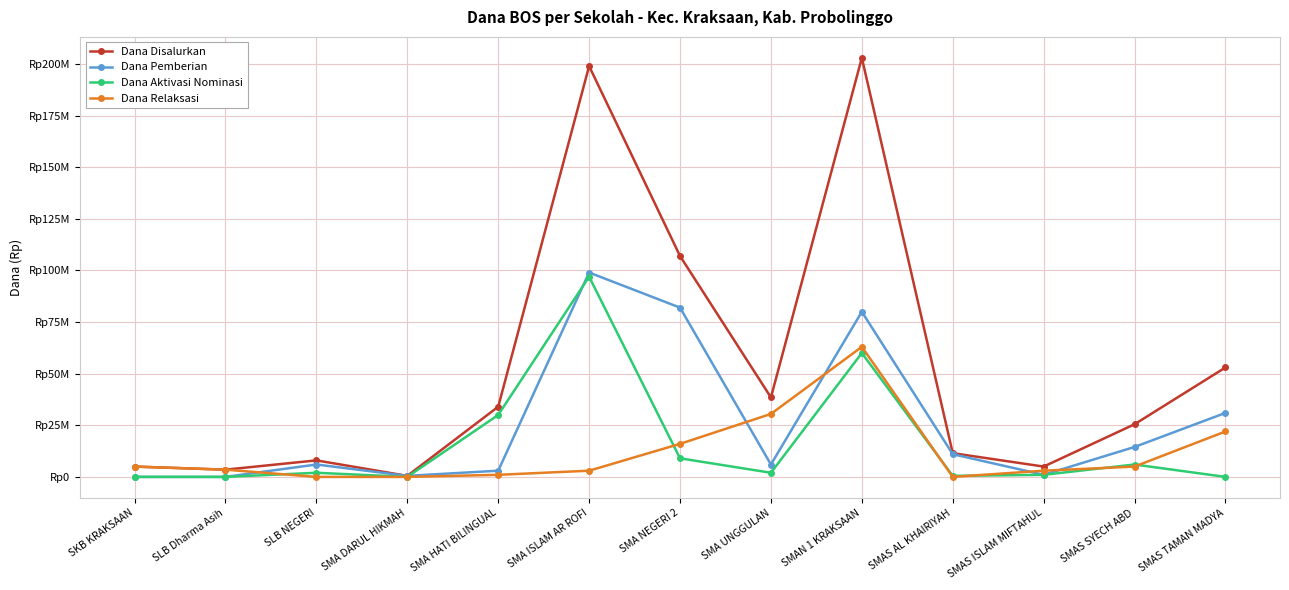

What are all the series names shown in the legend?

Dana Disalurkan, Dana Pemberian, Dana Aktivasi Nominasi, Dana Relaksasi